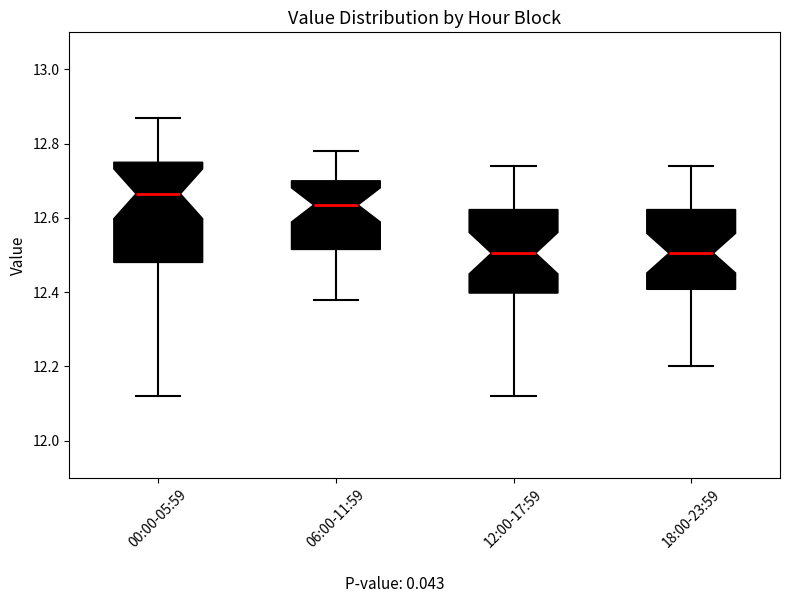

Where is the upper edge of the box for 18:00-23:59 on the y-axis? The values are not printed on the chart, so give them approximately, as read against the axis.

12.62